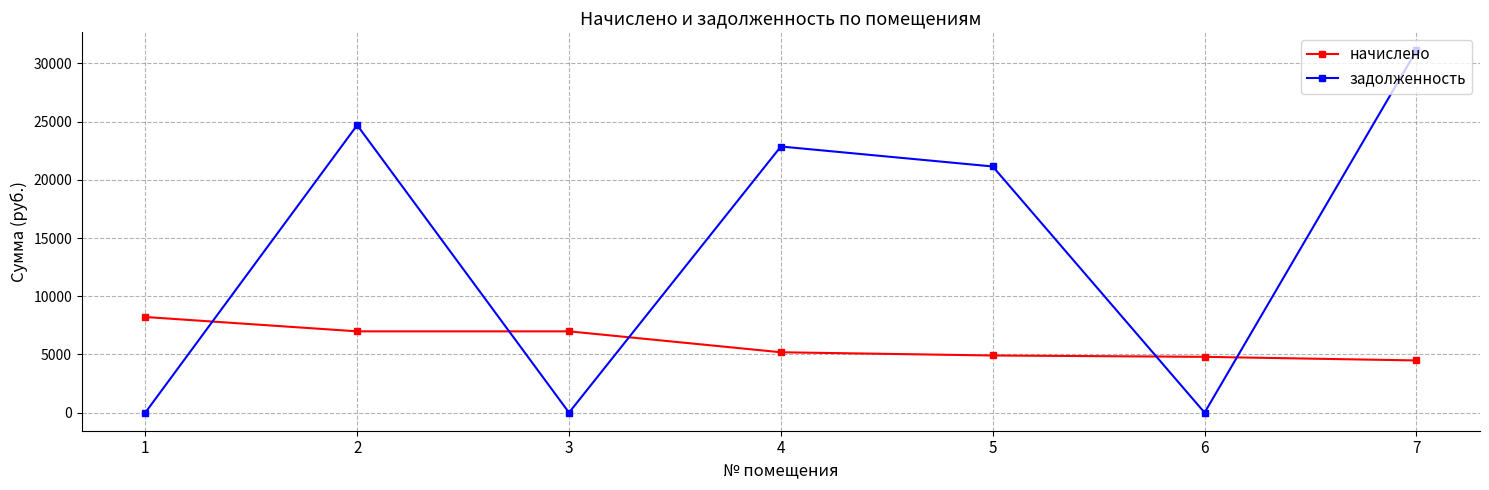

The value of задолженность at 6 is 0.0. True or false?

True